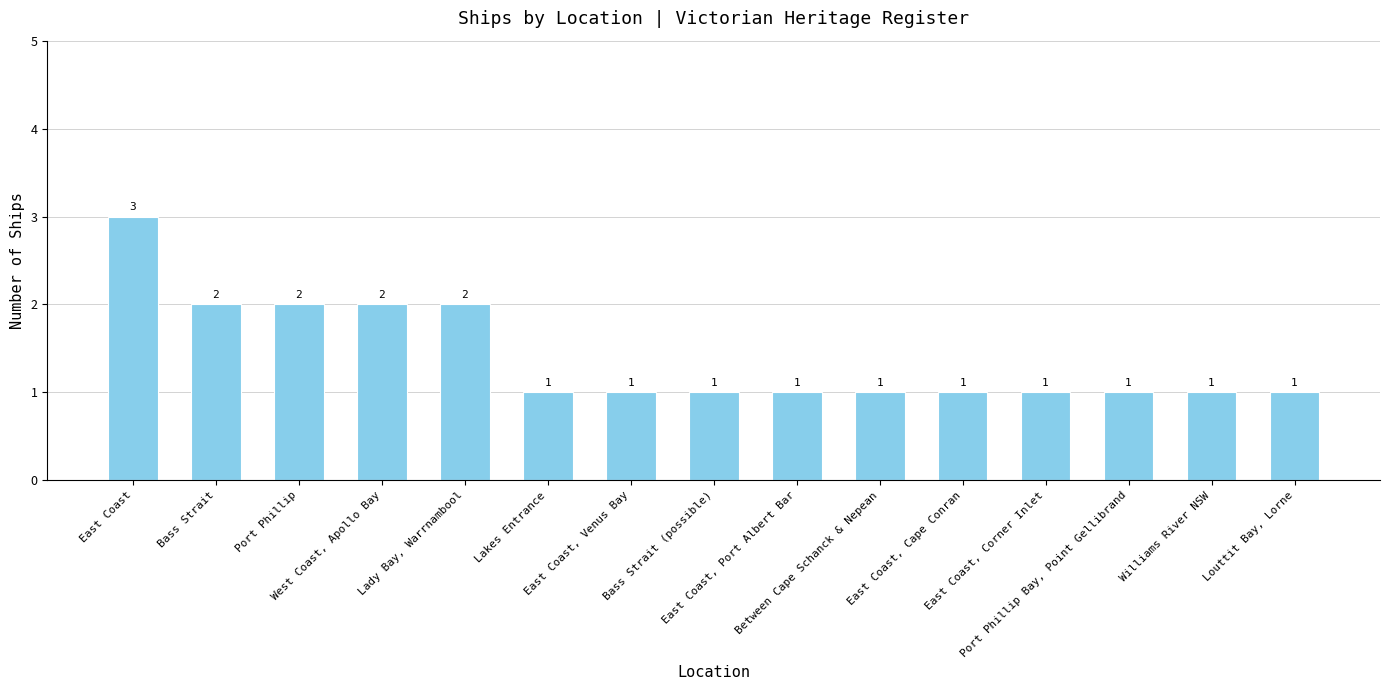

How many distinct data groups are displayed?

1